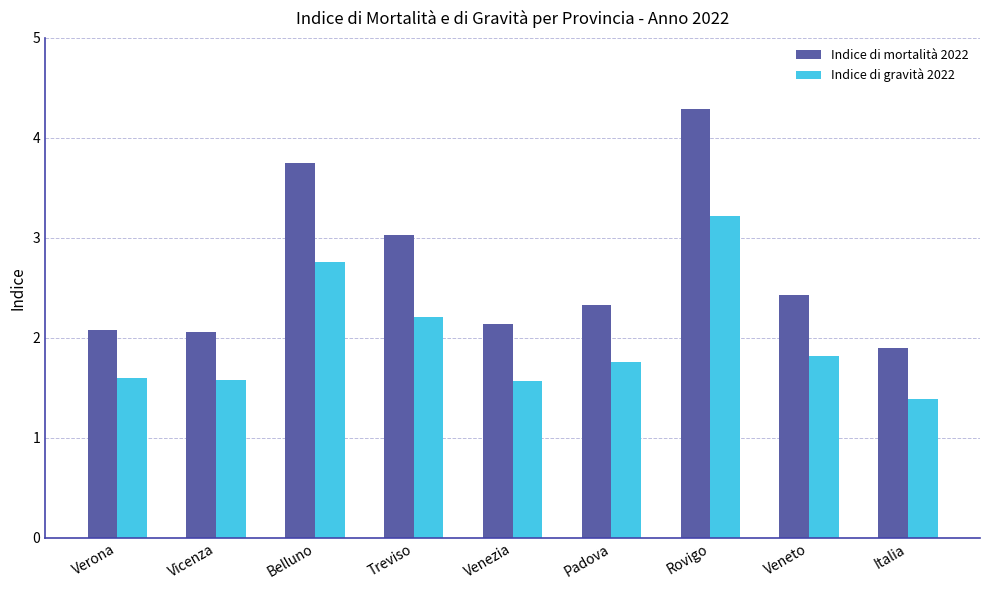

Which label corresponds to the largest value in the chart?

Rovigo